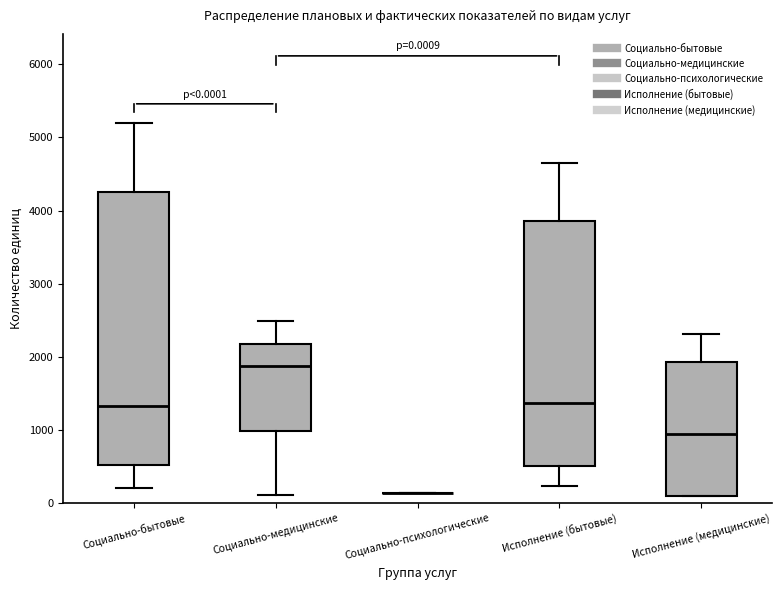

Comparing the boxes themselves (not the whiskers), which one is the tallest?

Социально-бытовые